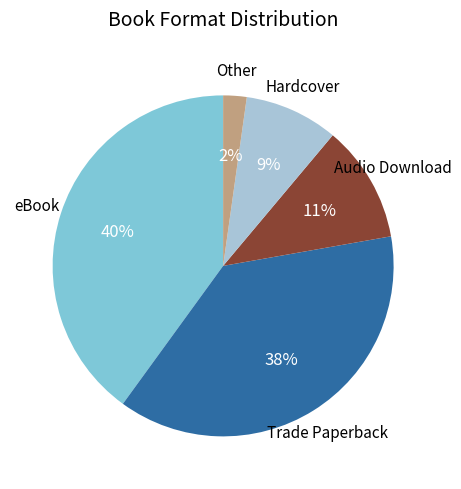

To the nearest percent, what is the average slice percentage?

20%